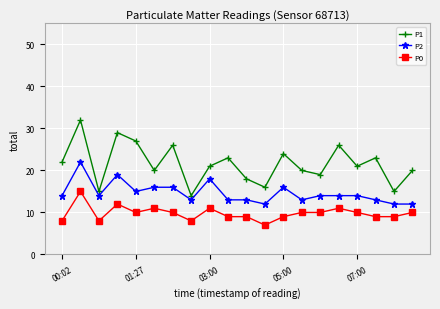

True or false: P0 and P2 intersect in this chart.

False